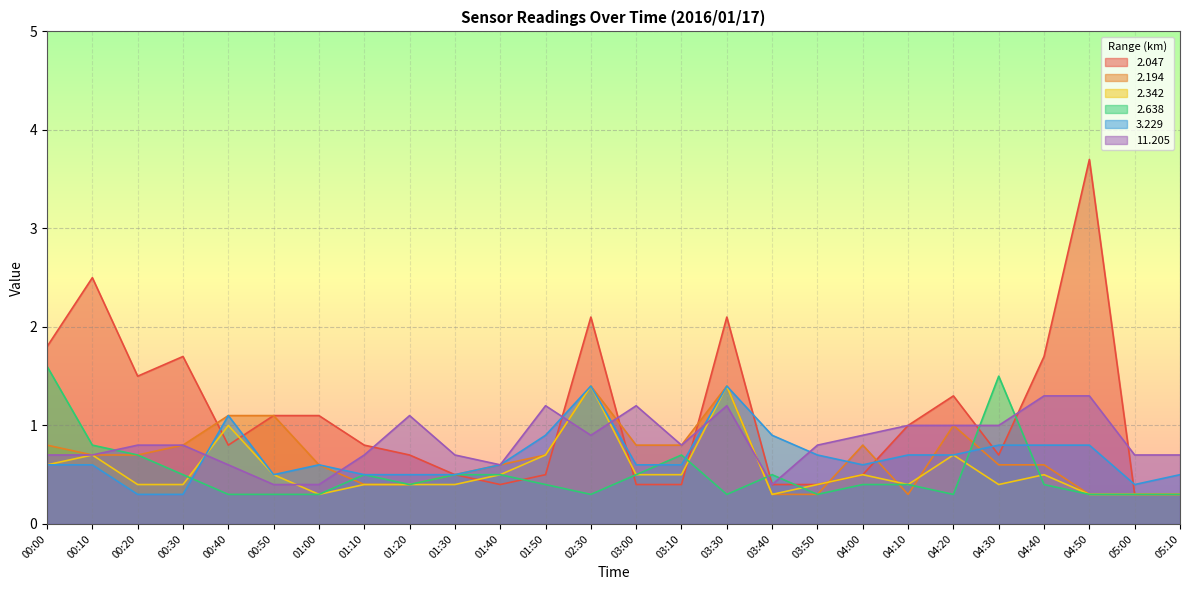

What is the label of the 9th point from the right?

03:50